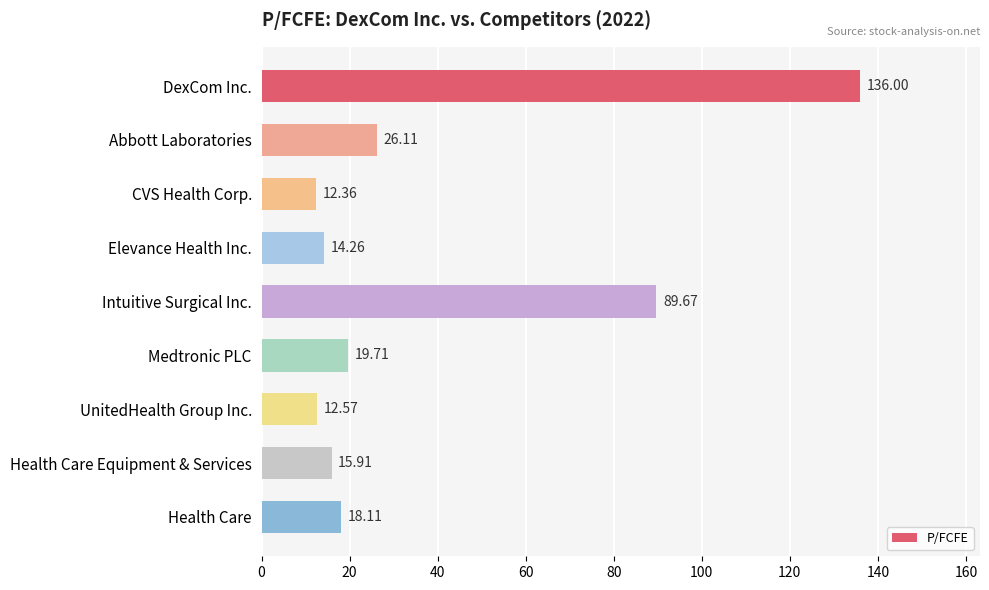

What is the change in value from Health Care Equipment & Services to Health Care?

+2.2